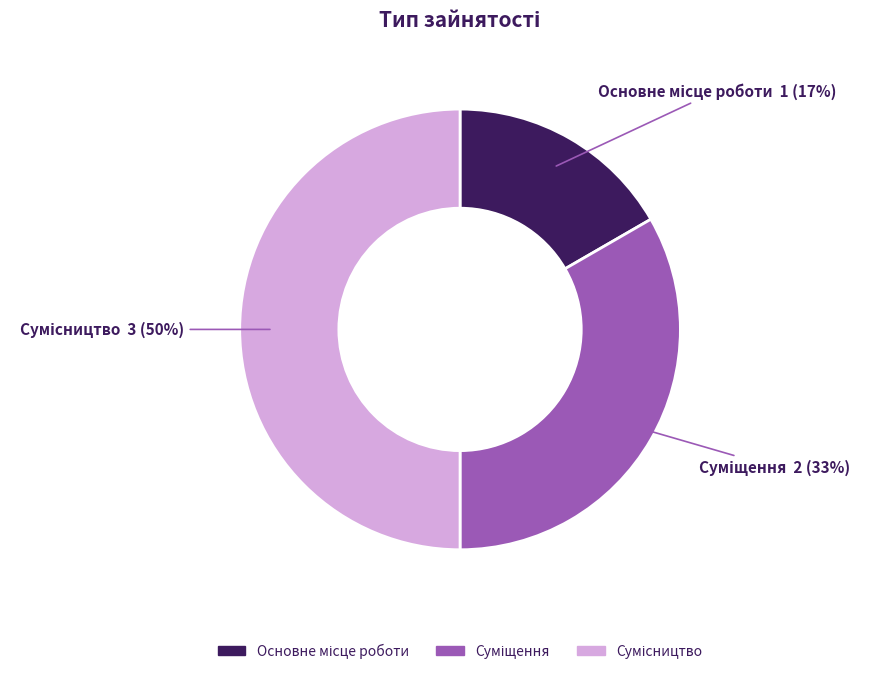

To the nearest percent, what is the difference between the largest and smallest slice percentages?

33%